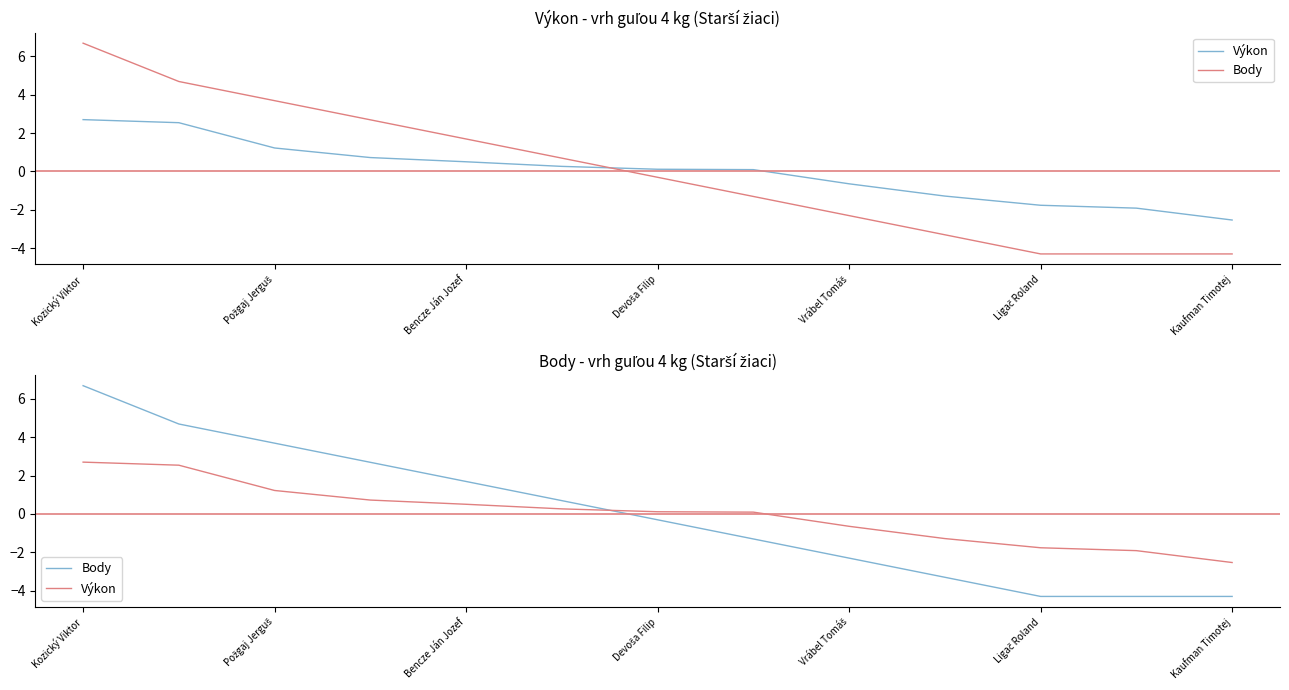

Reading left to right, list all the values displayed in this chart.

Výkon: 2.7	2.5	1.2	0.7	0.5	0.3	0.1	0.1	-0.6	-1.3	-1.8	-1.9	-2.5
Body: 6.7	4.7	3.7	2.7	1.7	0.7	-0.3	-1.3	-2.3	-3.3	-4.3	-4.3	-4.3